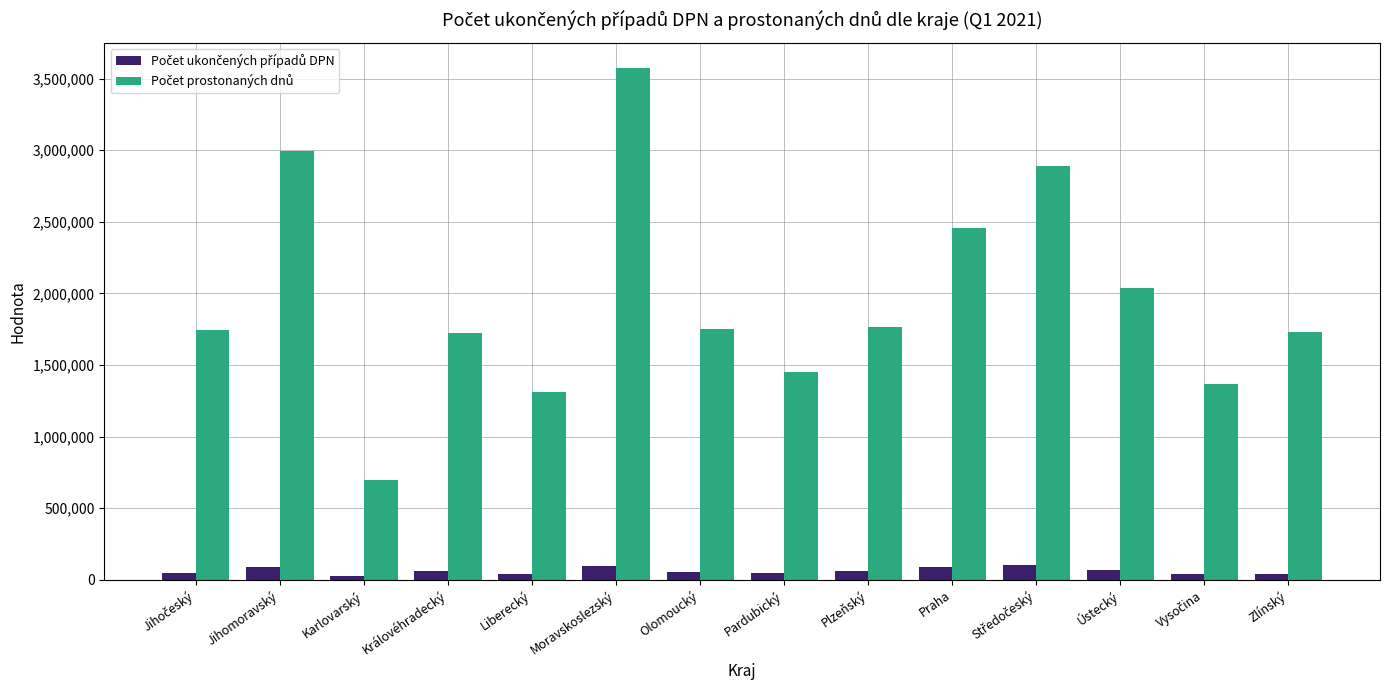

What is the difference between the highest and lowest values at Praha?

2364838